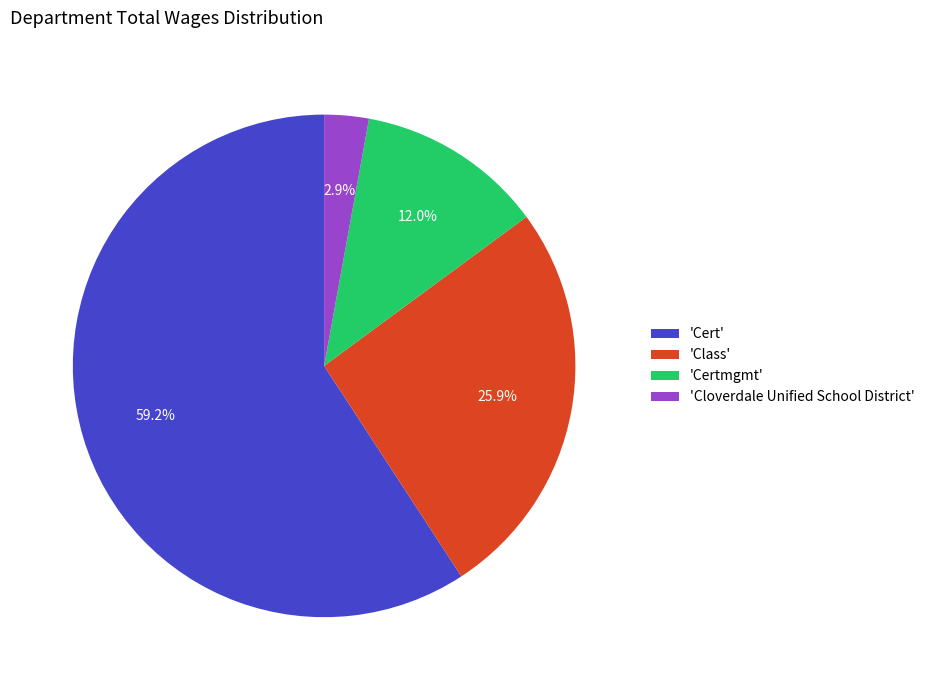

What is the total percentage of 'Cert' and 'Certmgmt'?

71.2%